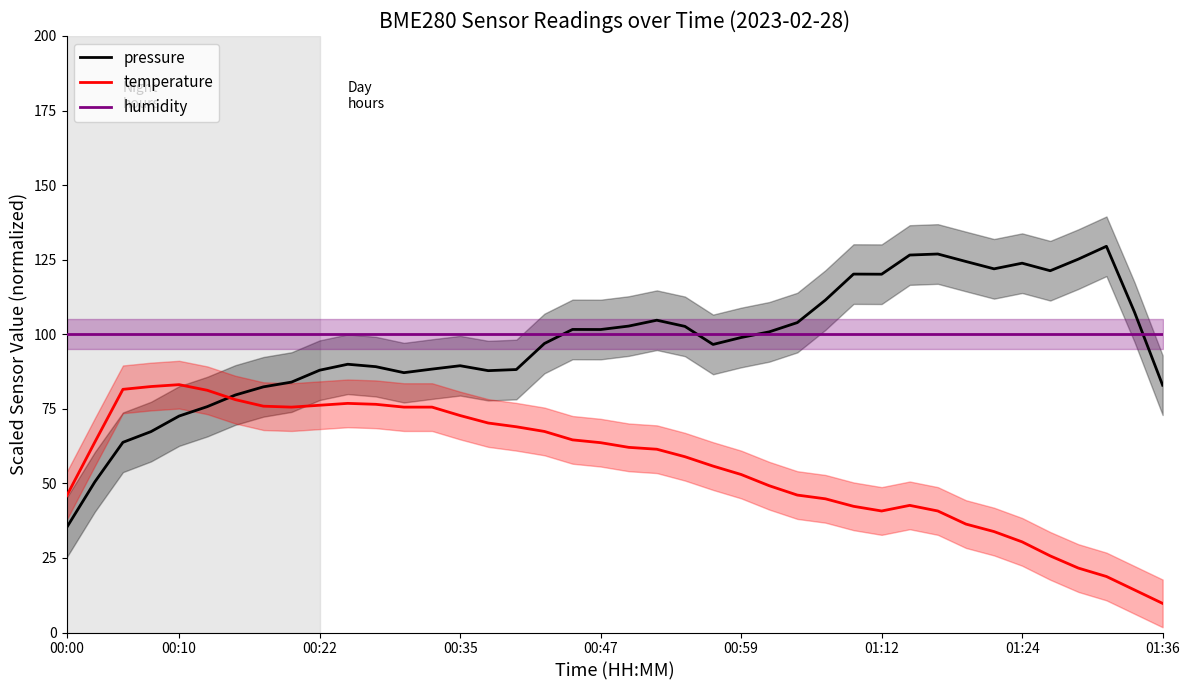

What is the average value of the pressure series?

96.8